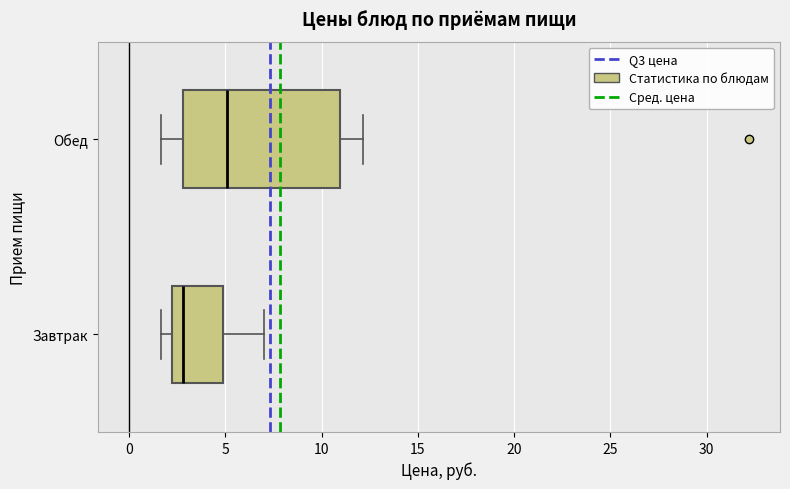

Where does the left whisker of the box for Завтрак end on the x-axis? The values are not printed on the chart, so give them approximately, as read against the axis.

1.5